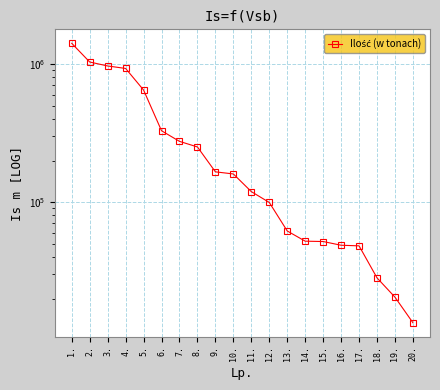

True or false: there are more than 2 points higher than both neighbors.

False